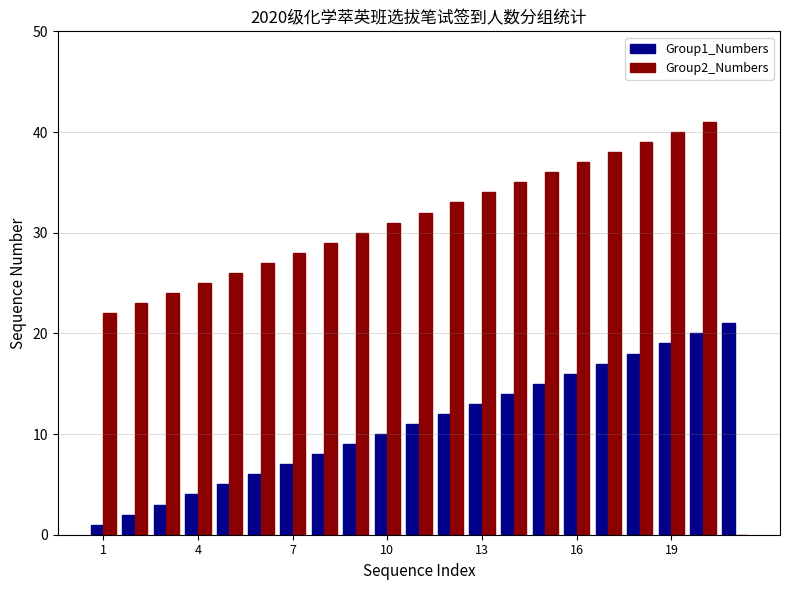

Which series has the largest total across all categories?

Group2_Numbers